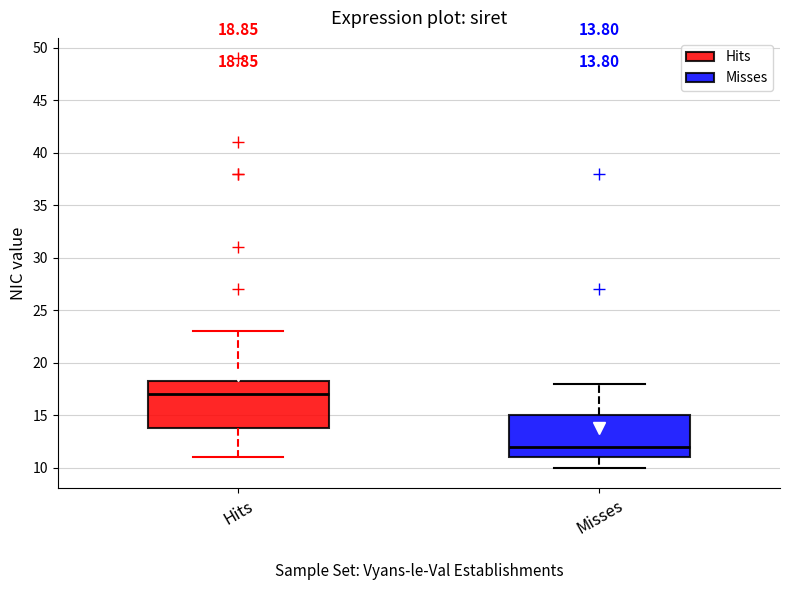

Which box is the tallest, from its lower edge to its upper edge?

Hits